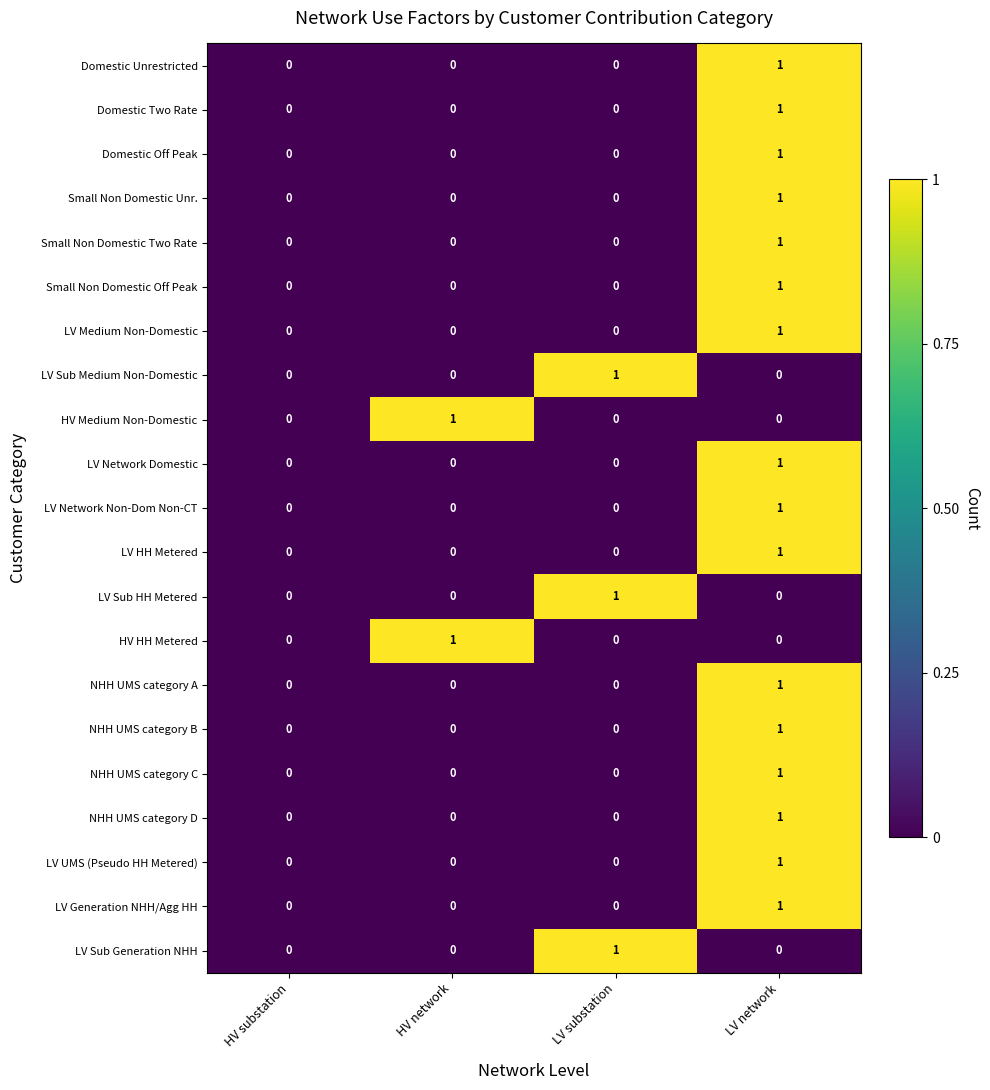

What is the spread (max minus min) of values at LV substation?

1